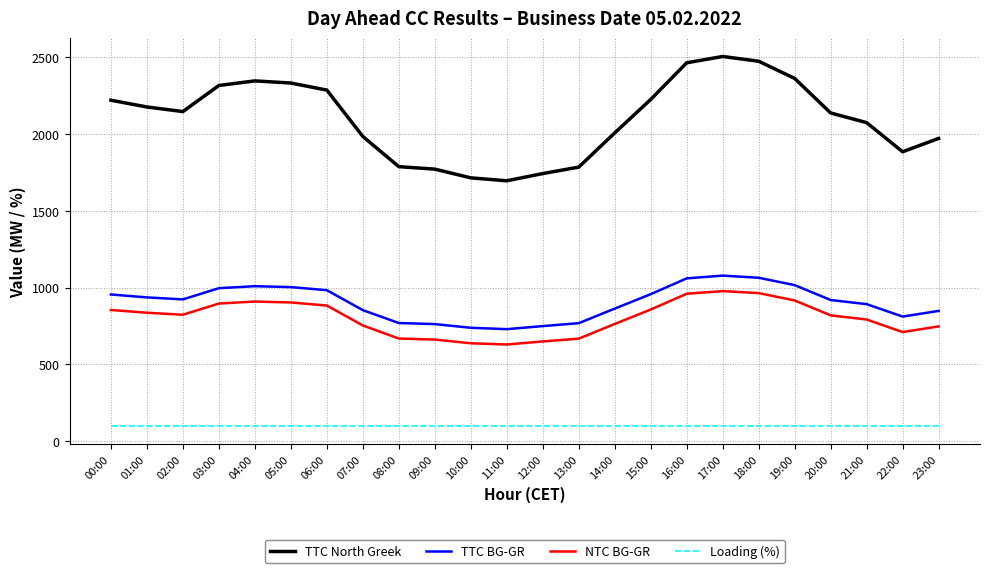

Does the chart display data point markers on the line(s)?

No